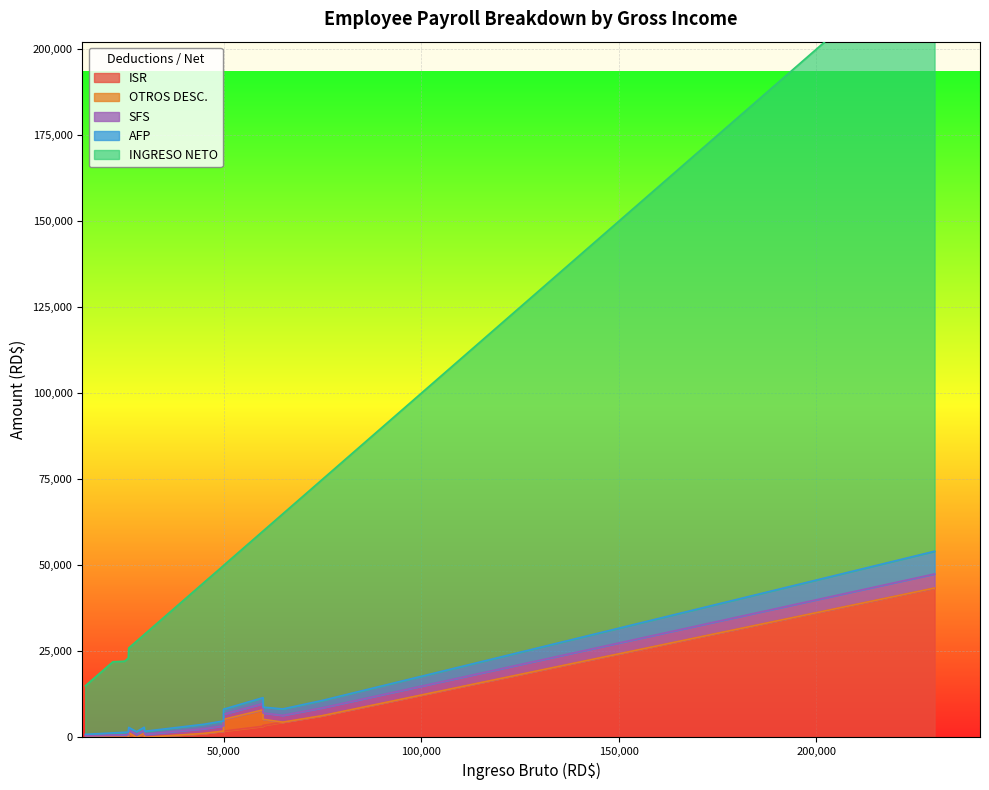

Which series changed the most between 22000 and 29925?

INGRESO NETO